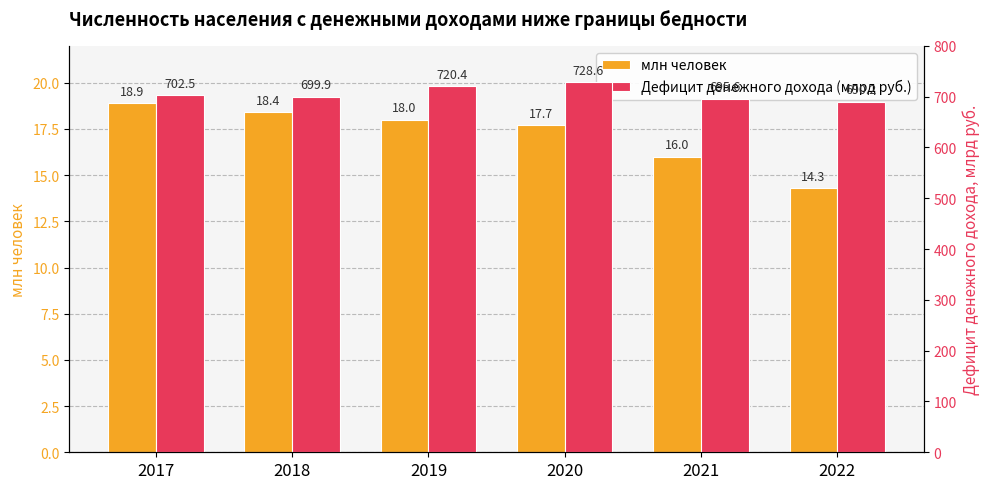

What is the difference between the second highest and minimum values in the млн человек series?

4.1